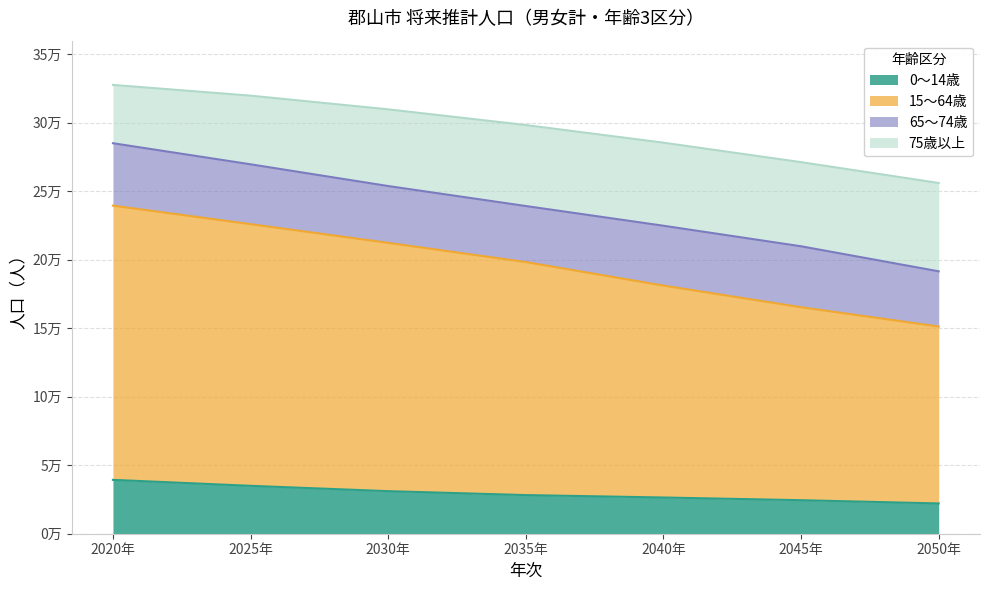

Between 2030年 and 2045年, which is larger?

2030年